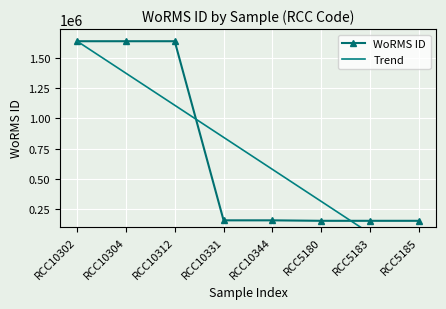

Which series ends up on top after the final intersection of Trend and WoRMS ID?

WoRMS ID